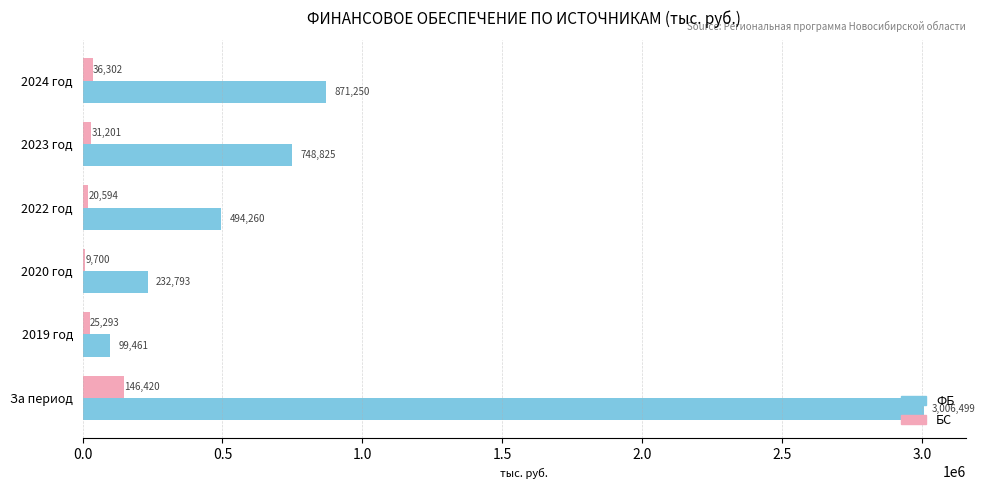

What is the average value of the ФБ series?

908848.1